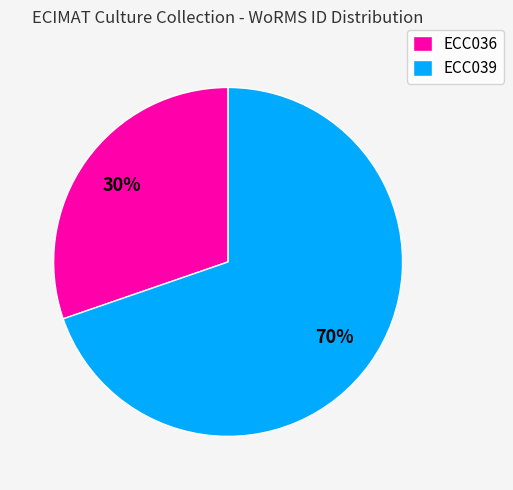

To the nearest percent, what is the average slice percentage?

50%